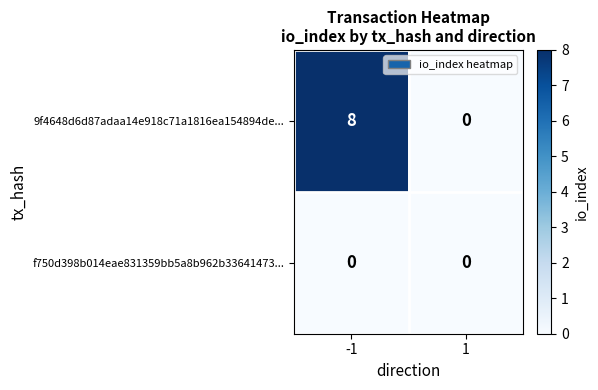

Reading right to left, extract all data points from this chart.

9f4648d6d87adaa14e918c71a1816ea154894de...: 0	8
f750d398b014eae831359bb5a8b962b33641473...: 0	0